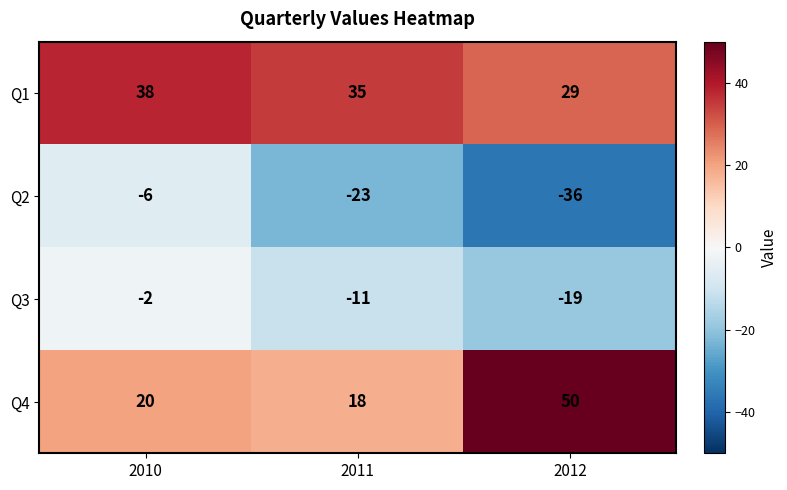

Which series has the largest total across all categories?

Q1